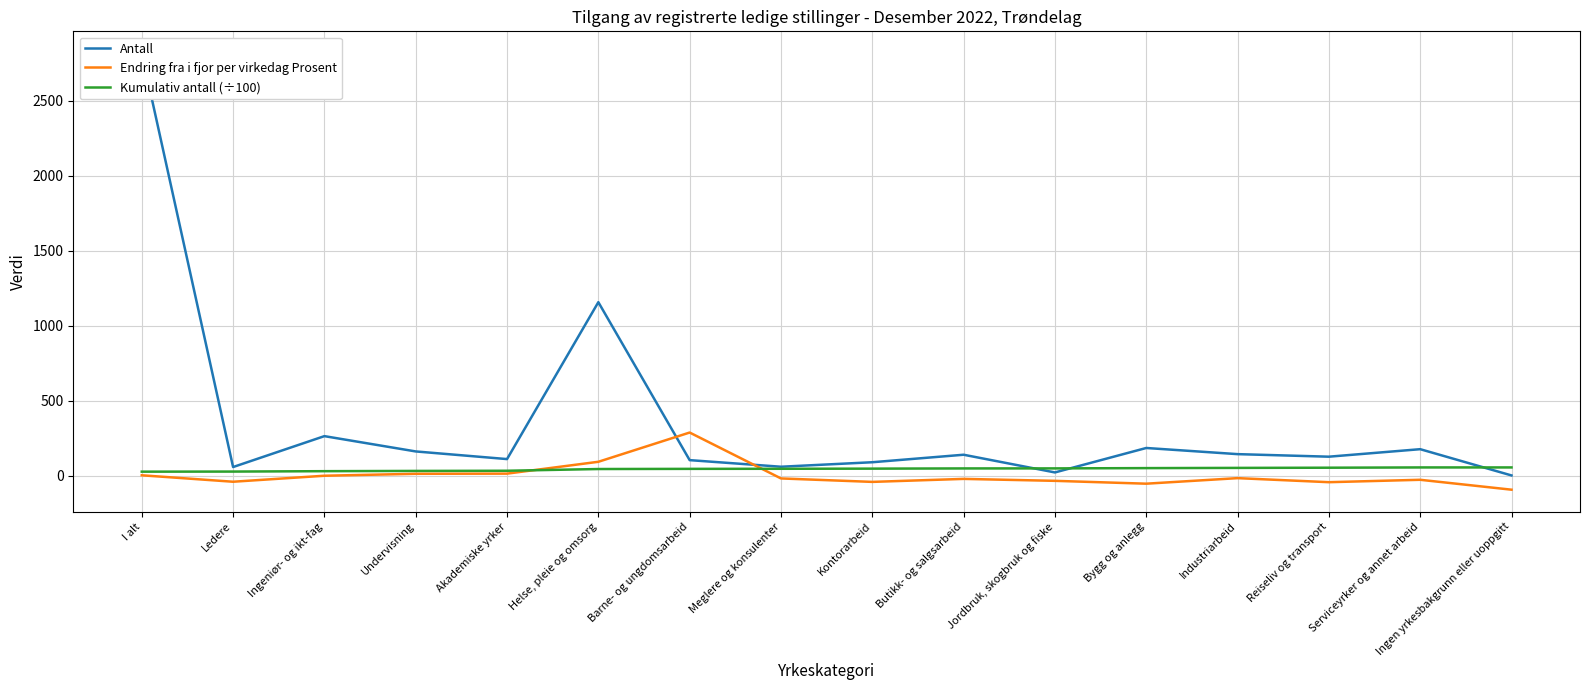

What is the average value of the Antall series?

352.2